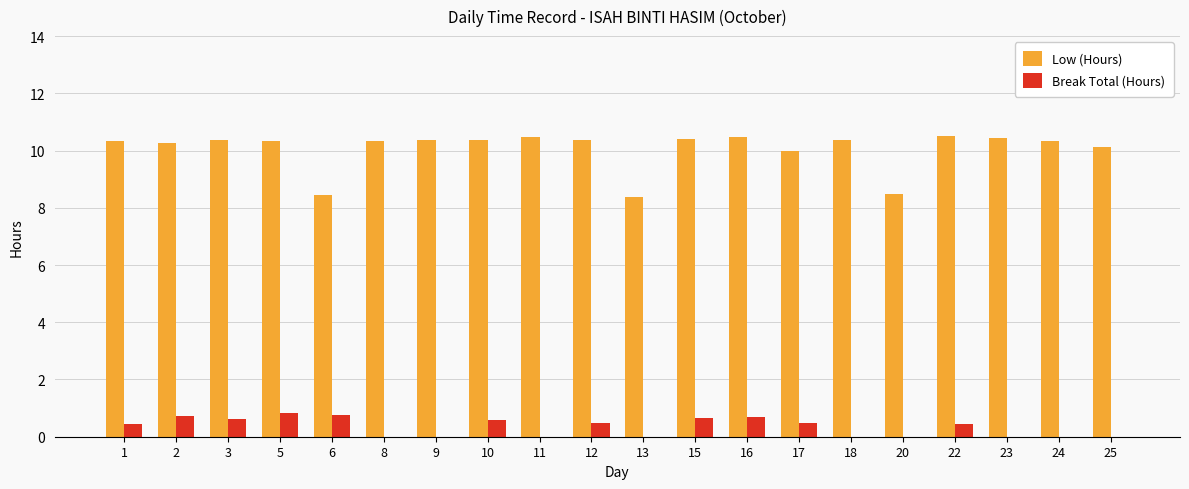

What are all the series names shown in the legend?

Low (Hours), Break Total (Hours)